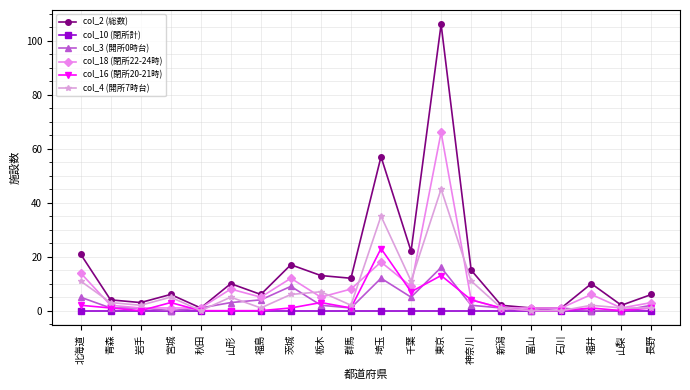

Reading left to right, what are all the values shown in this chart?

col_2 (総数): 北海道=21	青森=4	岩手=3	宮城=6	秋田=1	山形=10	福島=6	茨城=17	栃木=13	群馬=12	埼玉=57	千葉=22	東京=106	神奈川=15	新潟=2	富山=1	石川=1	福井=10	山梨=2	長野=6
col_10 (閉所計): 北海道=0	青森=0	岩手=0	宮城=0	秋田=0	山形=0	福島=0	茨城=0	栃木=0	群馬=0	埼玉=0	千葉=0	東京=0	神奈川=0	新潟=0	富山=0	石川=0	福井=0	山梨=0	長野=0
col_3 (開所0時台): 北海道=5	青森=1	岩手=1	宮城=0	秋田=1	山形=3	福島=4	茨城=9	栃木=2	群馬=1	埼玉=12	千葉=5	東京=16	神奈川=2	新潟=1	富山=0	石川=1	福井=0	山梨=0	長野=2
col_18 (閉所22-24時): 北海道=14	青森=2	岩手=1	宮城=1	秋田=1	山形=8	福島=5	茨城=12	栃木=5	群馬=8	埼玉=18	千葉=9	東京=66	神奈川=4	新潟=1	富山=1	石川=1	福井=6	山梨=1	長野=3
col_16 (閉所20-21時): 北海道=2	青森=1	岩手=0	宮城=3	秋田=0	山形=0	福島=0	茨城=1	栃木=3	群馬=1	埼玉=23	千葉=7	東京=13	神奈川=4	新潟=1	富山=0	石川=0	福井=1	山梨=0	長野=1
col_4 (開所7時台): 北海道=11	青森=3	岩手=2	宮城=5	秋田=0	山形=5	福島=1	茨城=6	栃木=7	群馬=2	埼玉=35	千葉=11	東京=45	神奈川=11	新潟=1	富山=0	石川=0	福井=2	山梨=1	長野=1